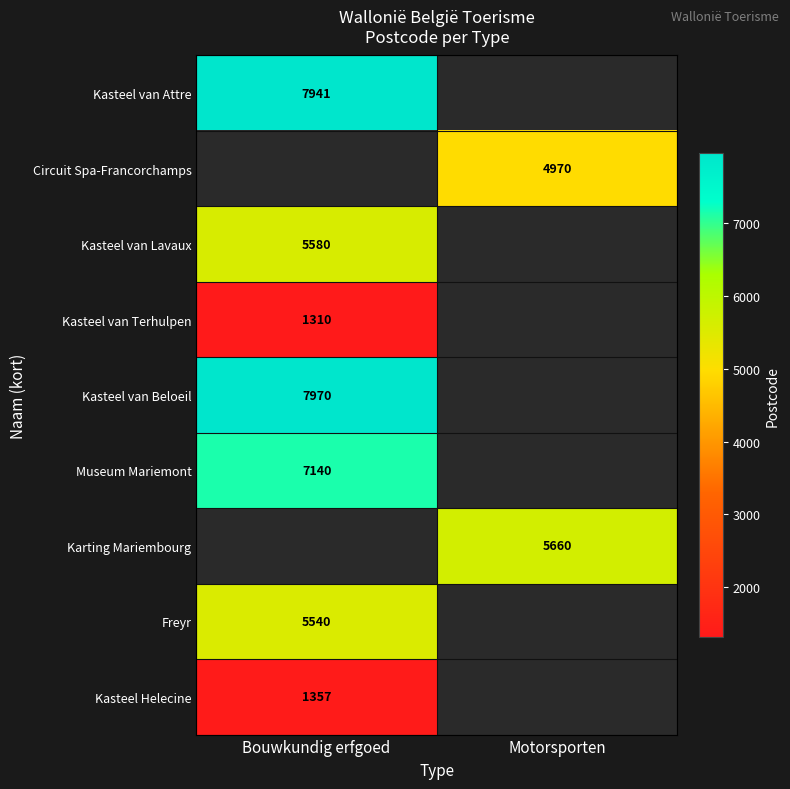

At how many categories does at least one series exceed 6266?

1